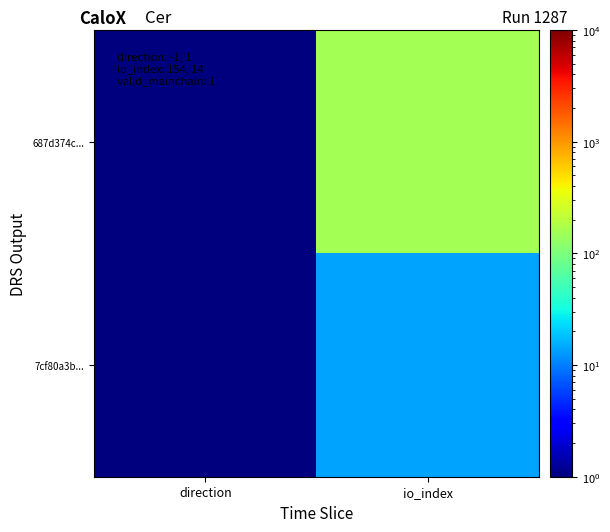

Reading right to left, what are all the values shown in this chart?

687d374c...: io_index=154	direction=1
7cf80a3b...: io_index=14	direction=1